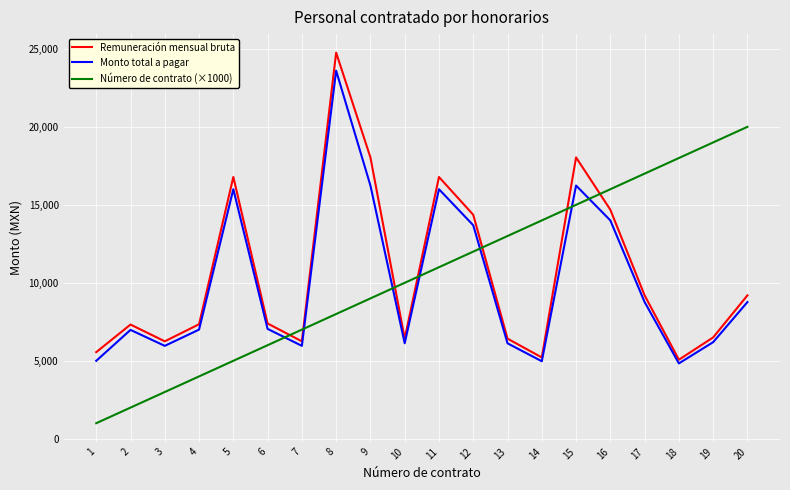

Which series ends up on top after the final intersection of Monto total a pagar and Número de contrato (×1000)?

Número de contrato (×1000)